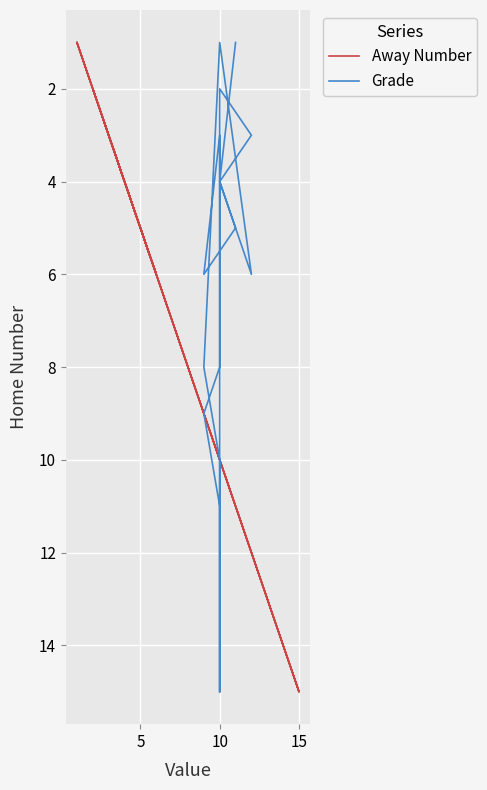

How many lines are shown in the chart?

2